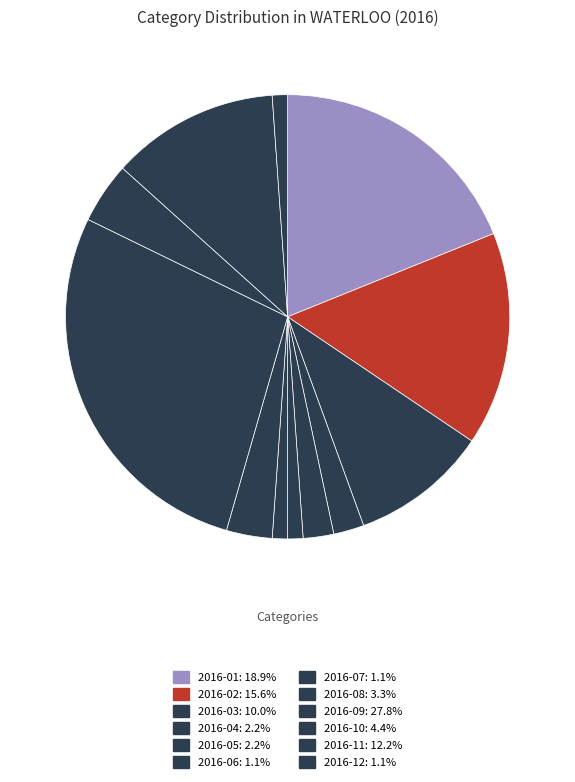

Combined, do 2016-10 and 2016-03 account for over 50%?

No